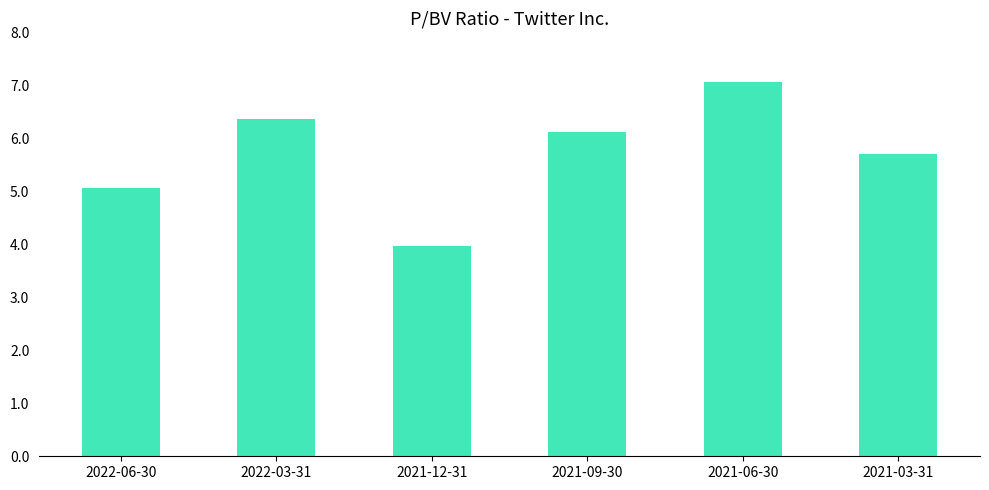

True or false: the data shows 11.0 at 2022-03-31.

False